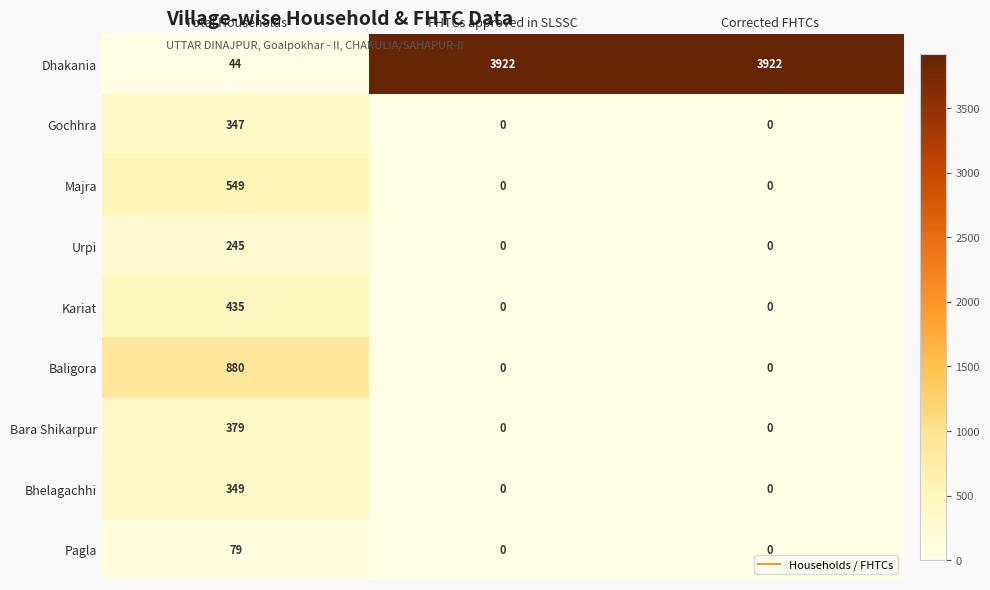

What is the approximate value of Majra at Total Households, to the nearest 10?

550